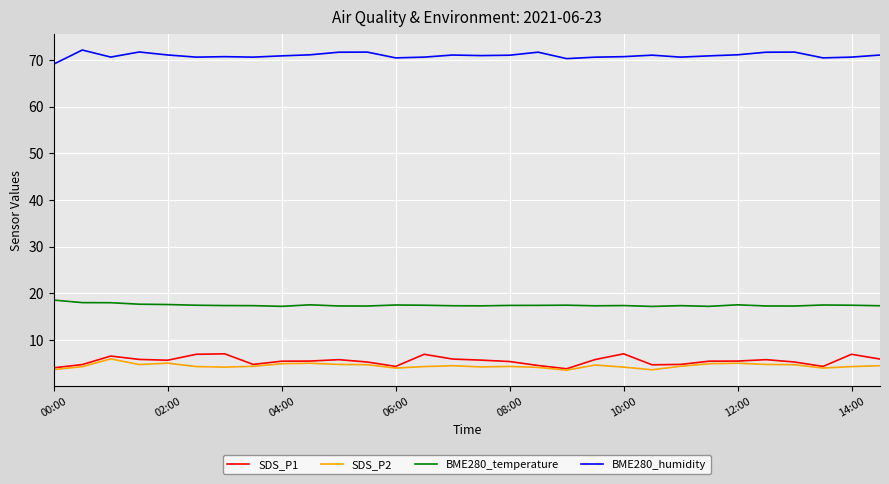

What is the greatest value displayed?

72.1